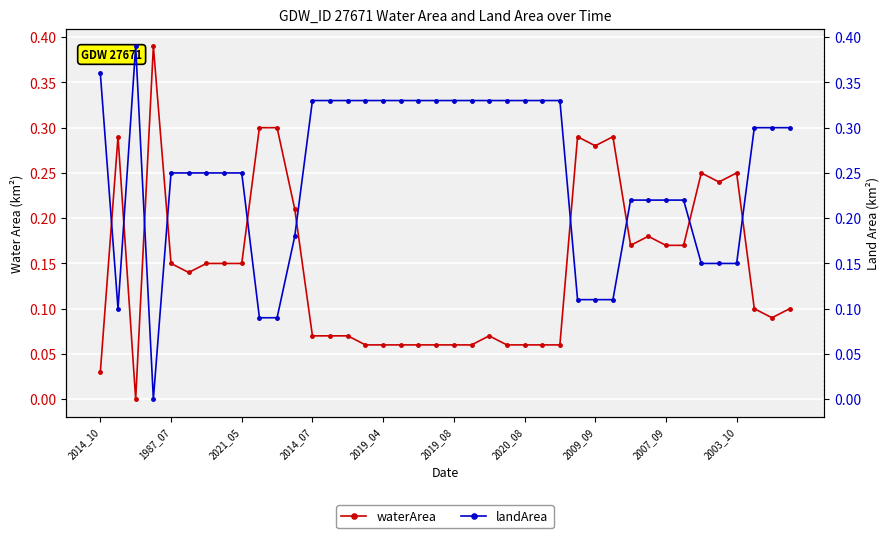

What position from the left is 14?

15